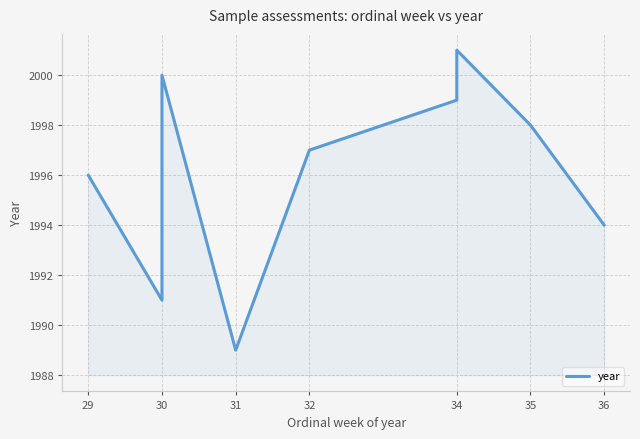

How many categories are shown in the chart?

10